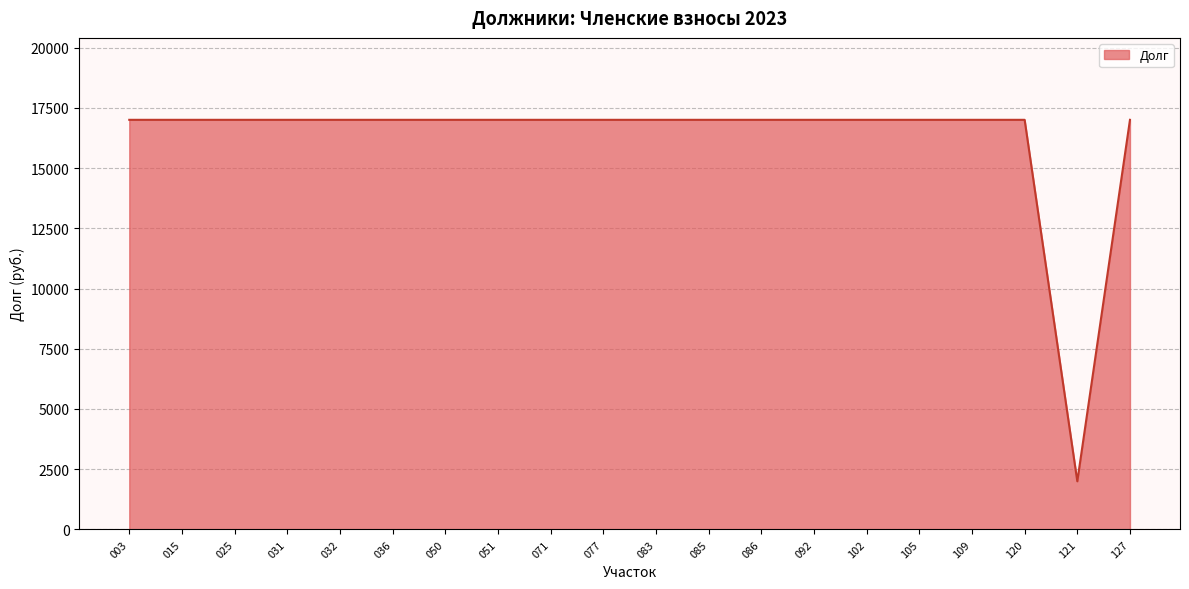

What is the approximate value at 077?

17000